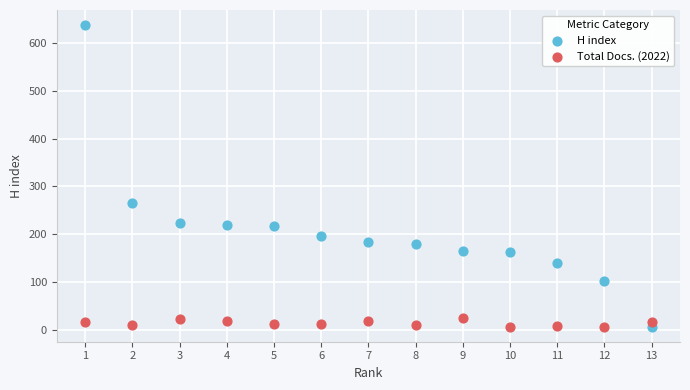

What are all the series names shown in the legend?

H index, Total Docs. (2022)